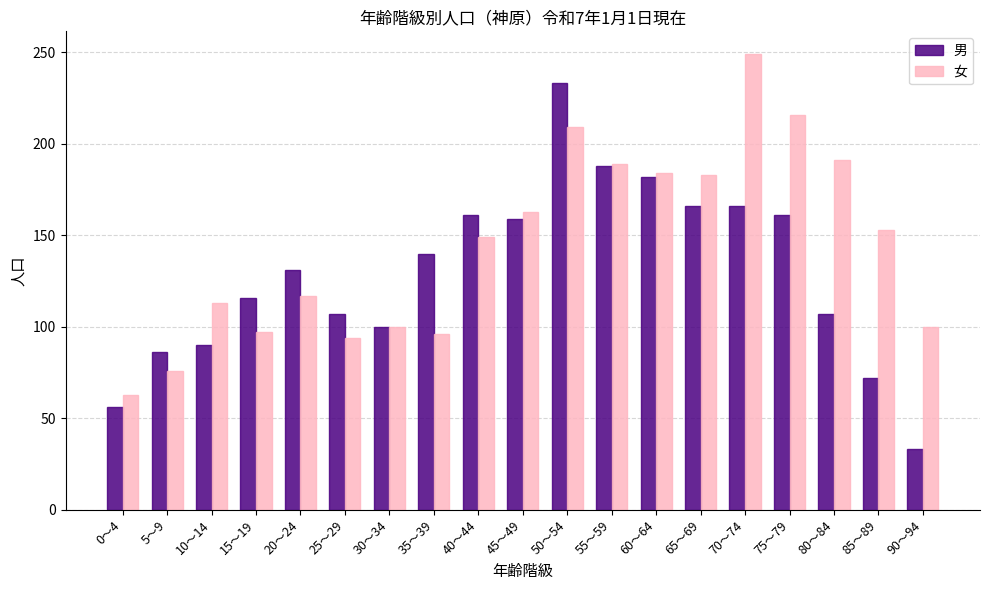

What is the highest value of the 女 series?

249